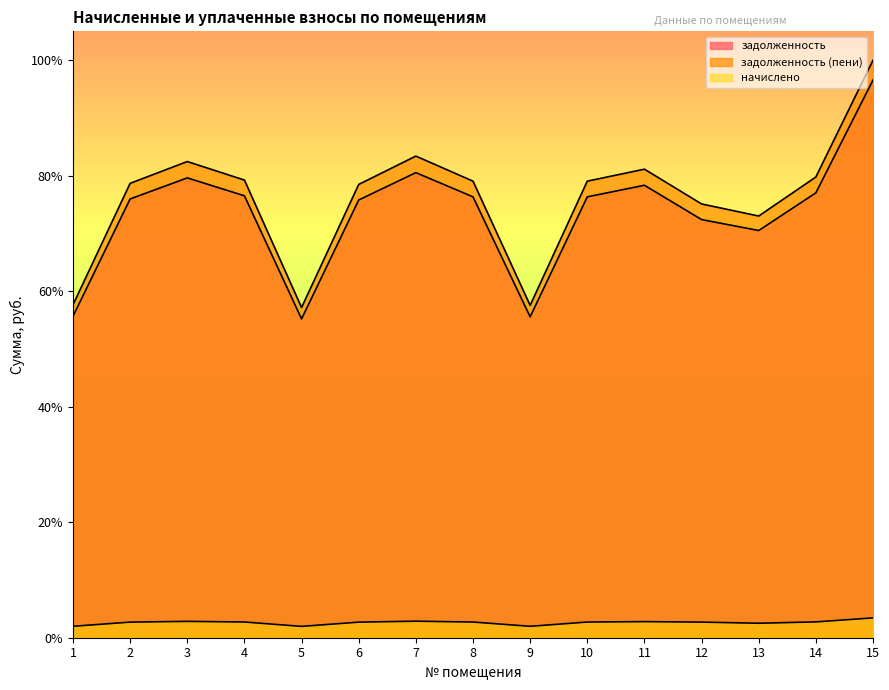

Which has a higher value, 5 or 14?

14